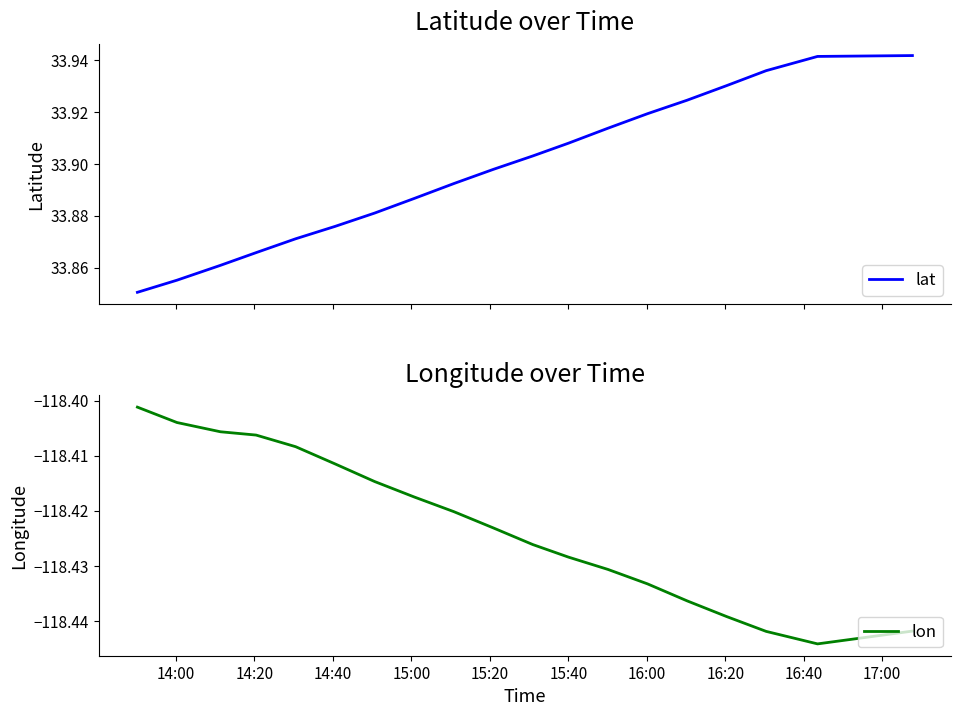

Does the chart display data point markers on the line(s)?

No